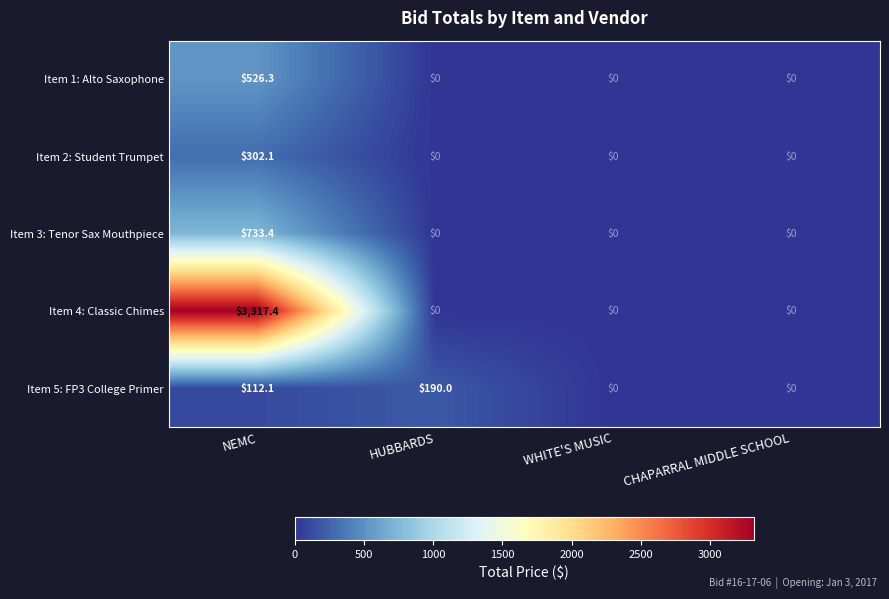

Which series has the widest spread of values?

Item 4: Classic Chimes